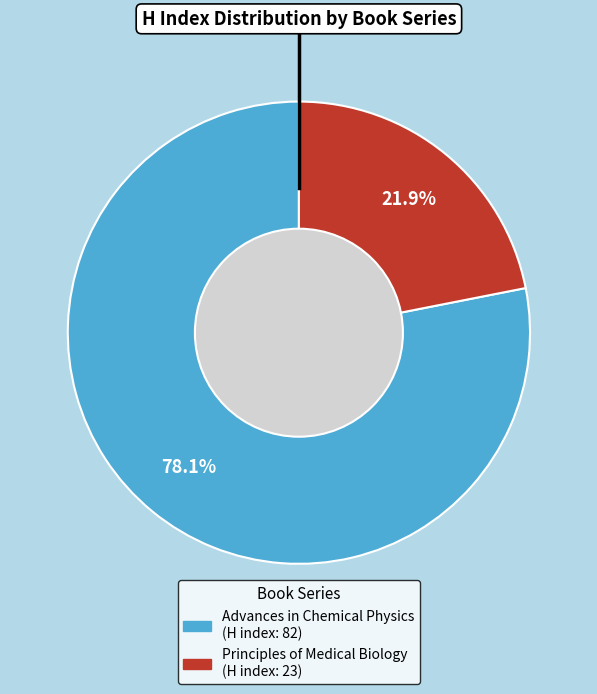

What percentage is NOT represented by Advances in Chemical Physics?

21.9%